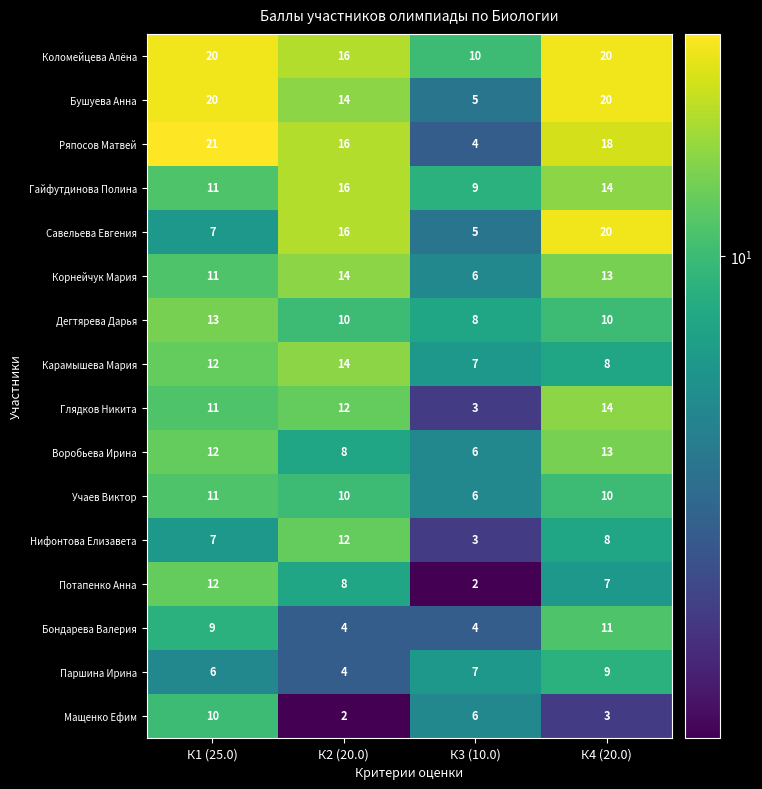

True or false: Бушуева Анна has a value of 14 at К2 (20.0).

True